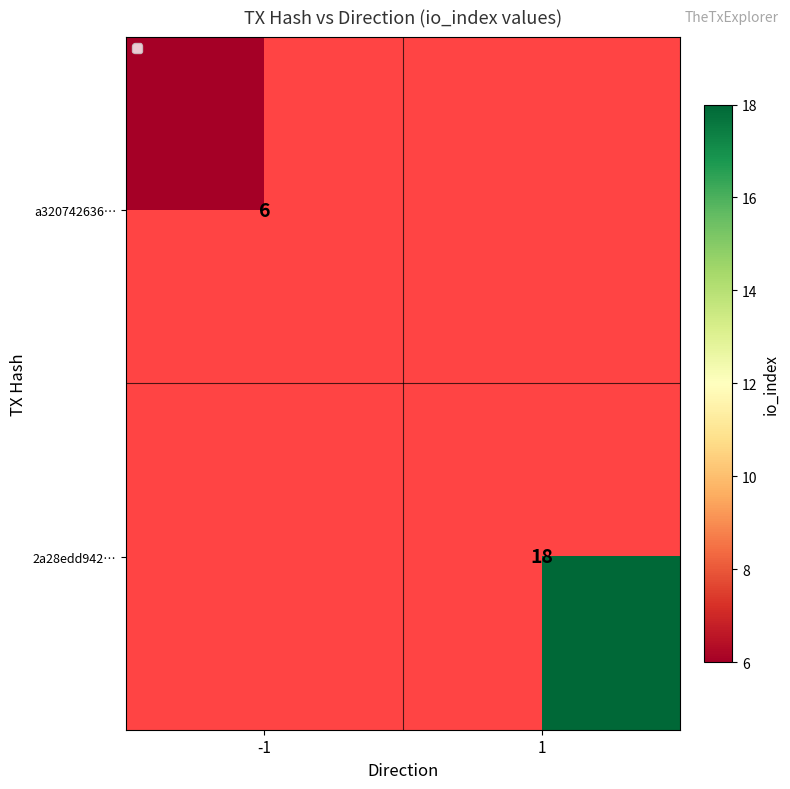

The 2a28edd942… series shows 18 at 1. True or false?

True